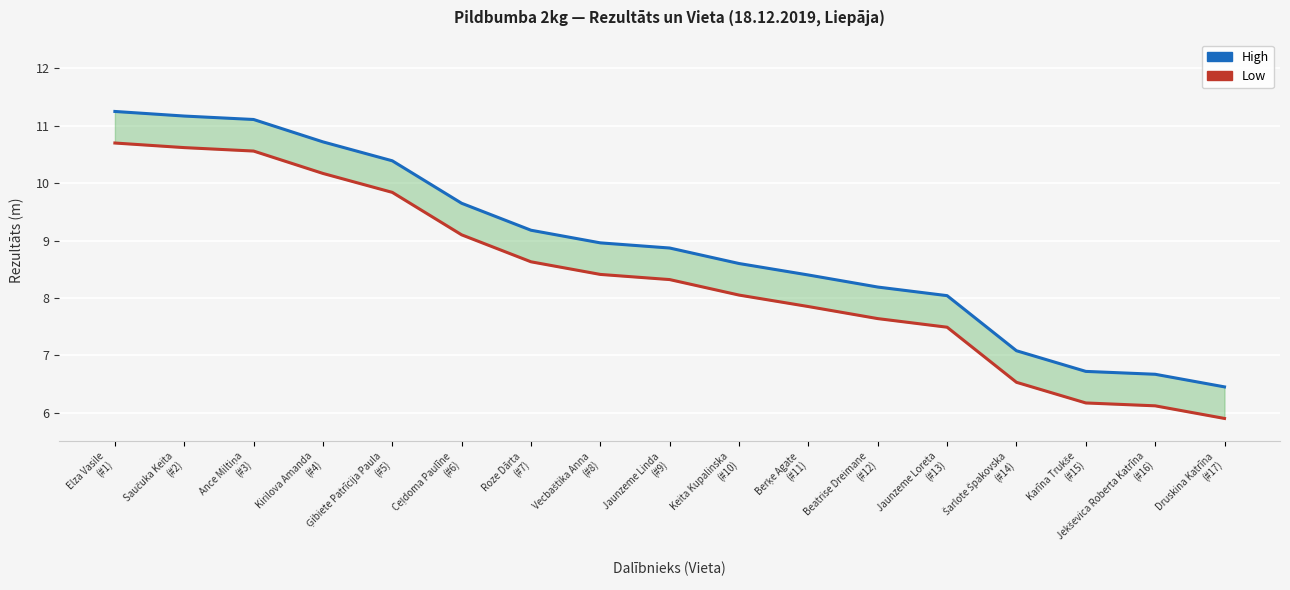

What is the difference between the second highest and second lowest values in the Low series?

4.5